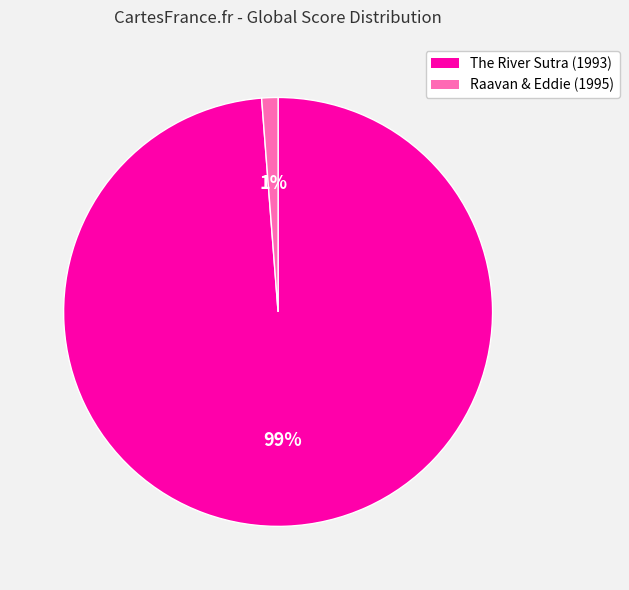

To the nearest percent, what percentage of the pie is The River Sutra (1993)?

99%